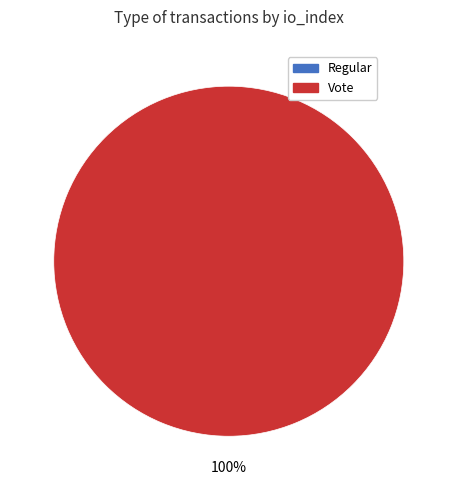

To the nearest percent, what portion does Vote represent?

100%